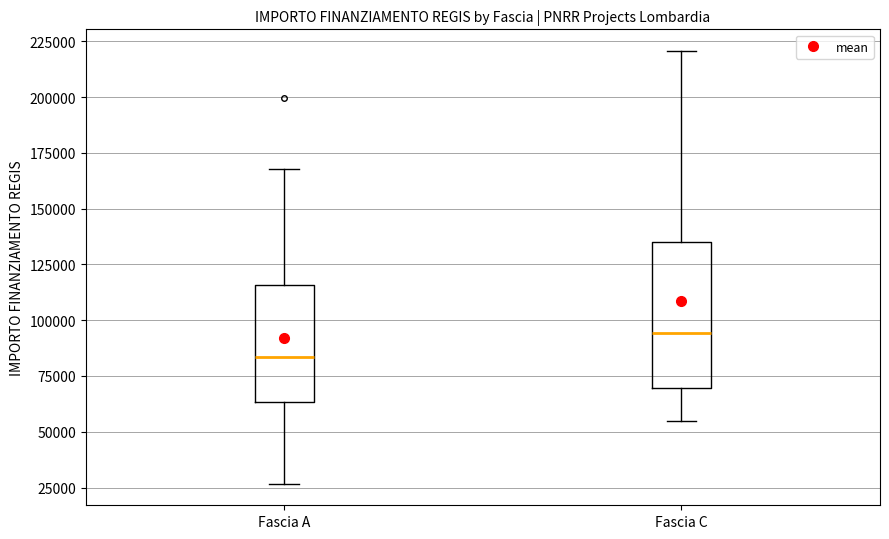

Where is the upper edge of the box for Fascia C on the y-axis? The values are not printed on the chart, so give them approximately, as read against the axis.

135000